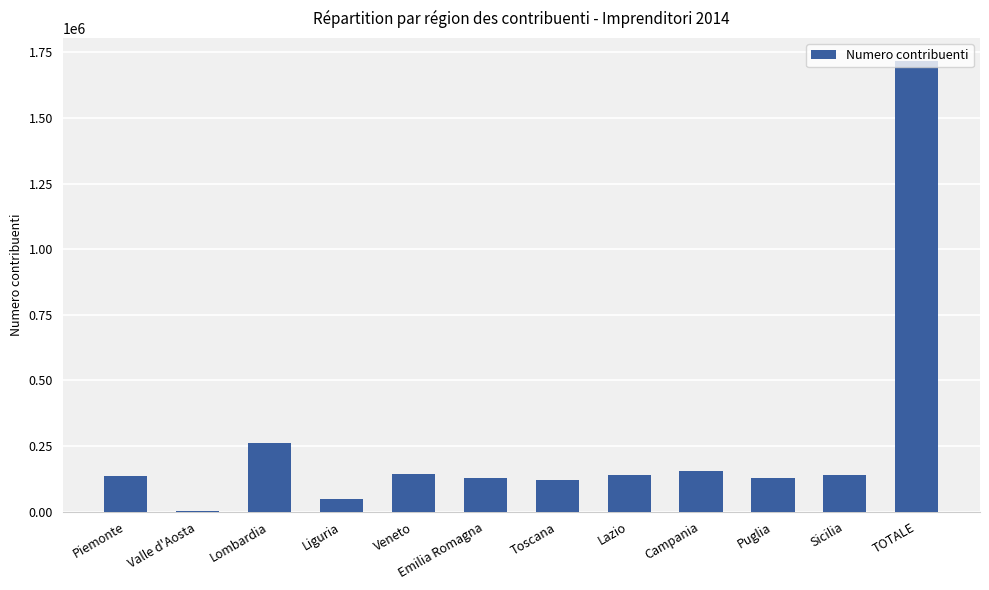

Is it true that the value at Toscana is 119629?

True